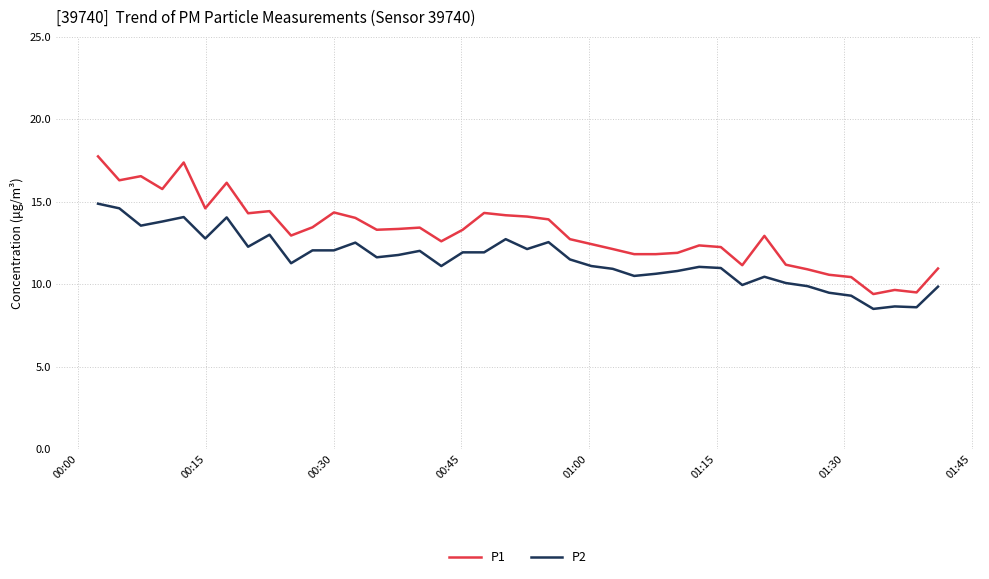

What is the difference between the second highest and minimum values in the P2 series?

6.1